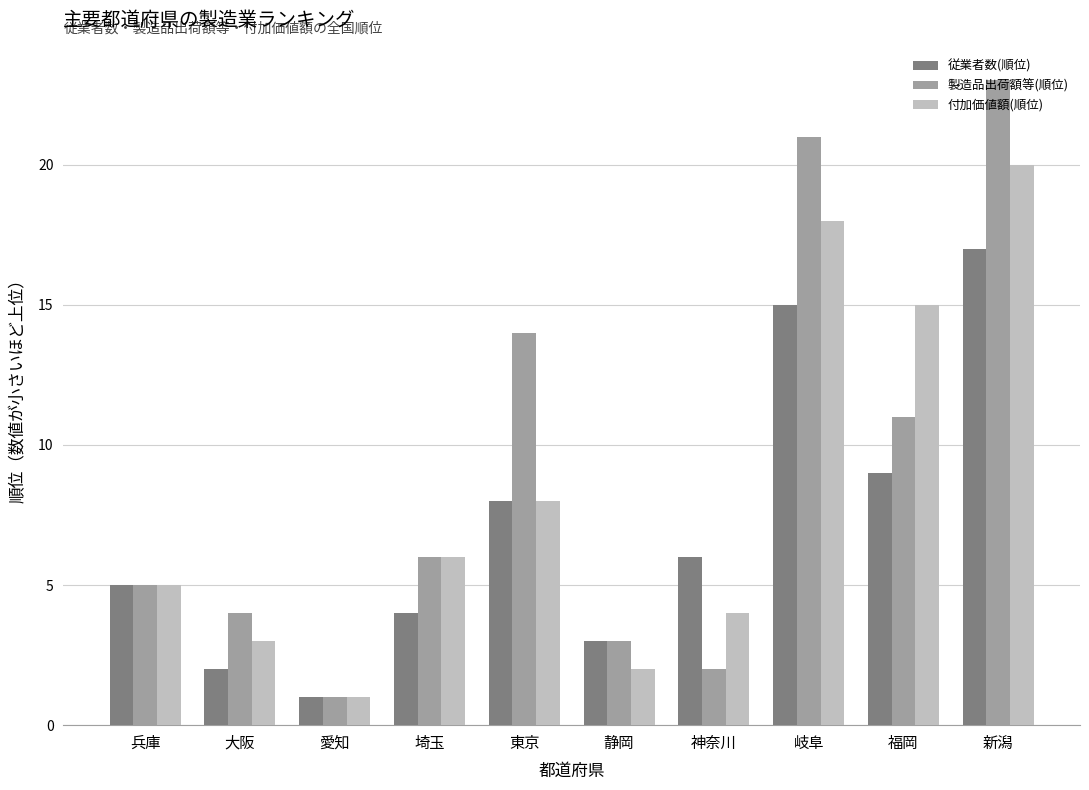

At which label does 従業者数(順位) reach its peak?

新潟